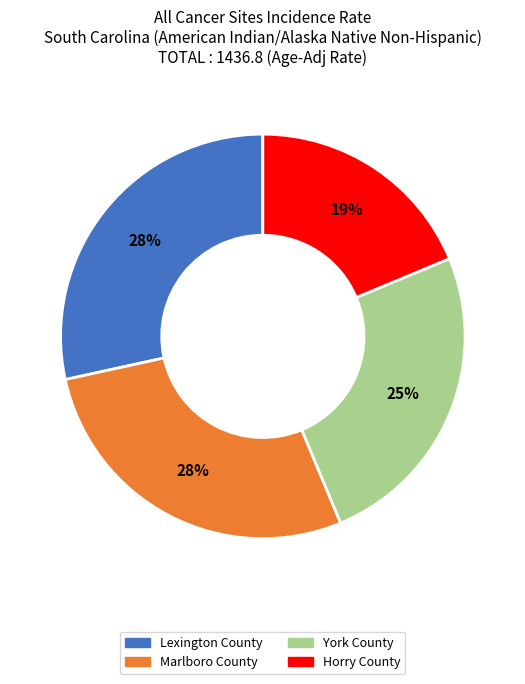

To the nearest percent, what portion does Marlboro County represent?

28%